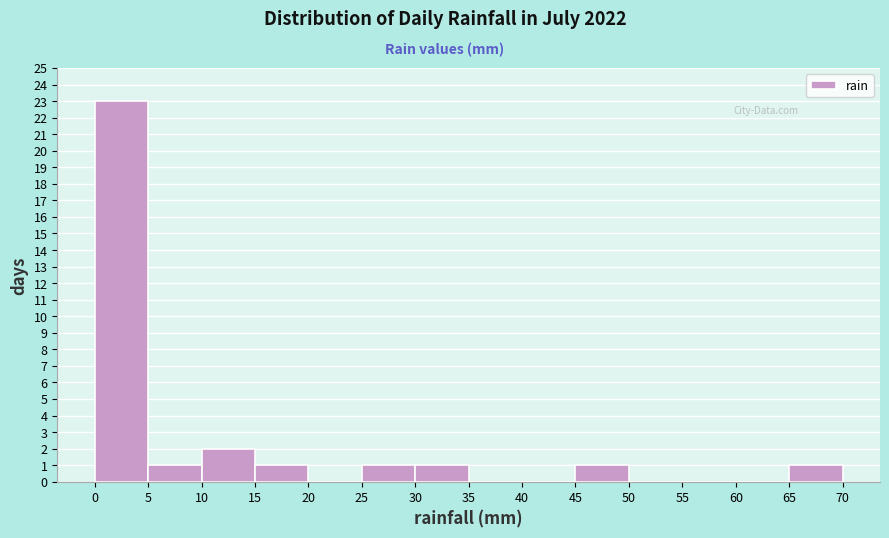

Over which range of the x-axis is the bar tallest?

0 to 5